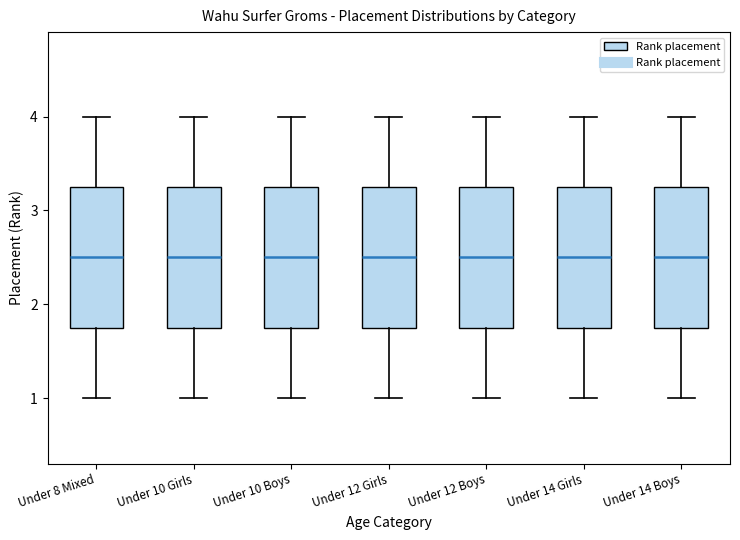

Reading left to right, transcribe this box plot: for each box, give where its median line is, the range the box spans, and where its two whiskers end, as read against the y-axis. The values are not printed on the chart, so give them approximately, as read against the axis.

Under 8 Mixed: median 2.5, box 1.8 to 3.3, whiskers 1.0 to 4.0
Under 10 Girls: median 2.5, box 1.8 to 3.3, whiskers 1.0 to 4.0
Under 10 Boys: median 2.5, box 1.8 to 3.3, whiskers 1.0 to 4.0
Under 12 Girls: median 2.5, box 1.8 to 3.3, whiskers 1.0 to 4.0
Under 12 Boys: median 2.5, box 1.8 to 3.3, whiskers 1.0 to 4.0
Under 14 Girls: median 2.5, box 1.8 to 3.3, whiskers 1.0 to 4.0
Under 14 Boys: median 2.5, box 1.8 to 3.3, whiskers 1.0 to 4.0